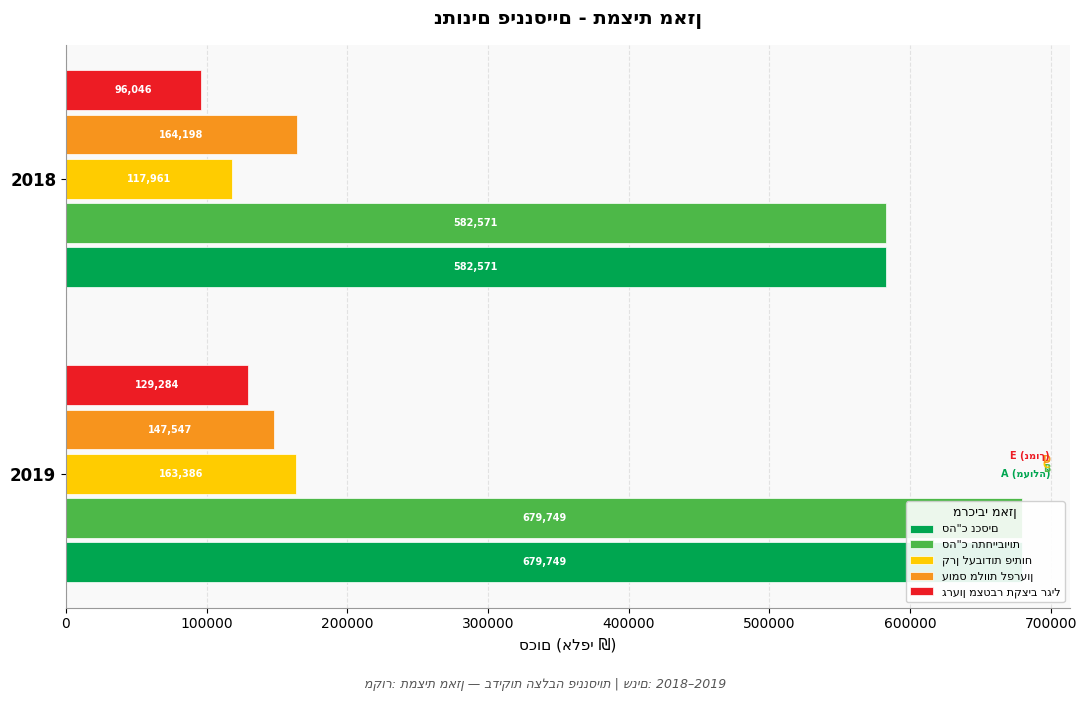

How many data points does each series have?

2